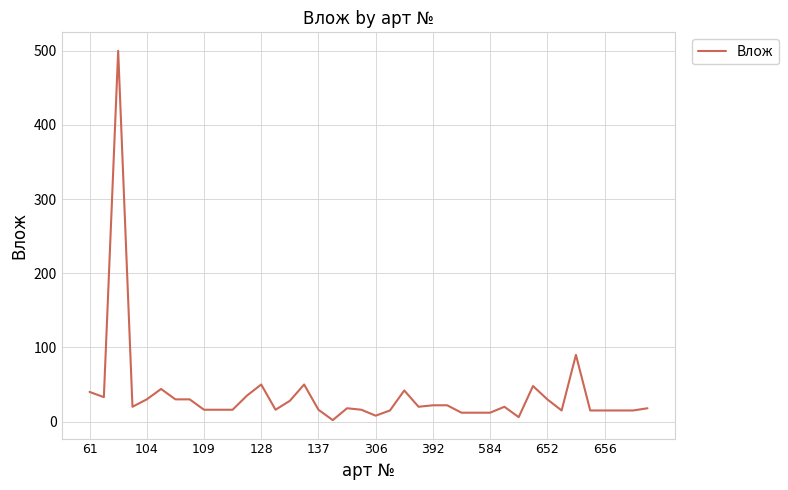

How many series are shown in this chart?

1